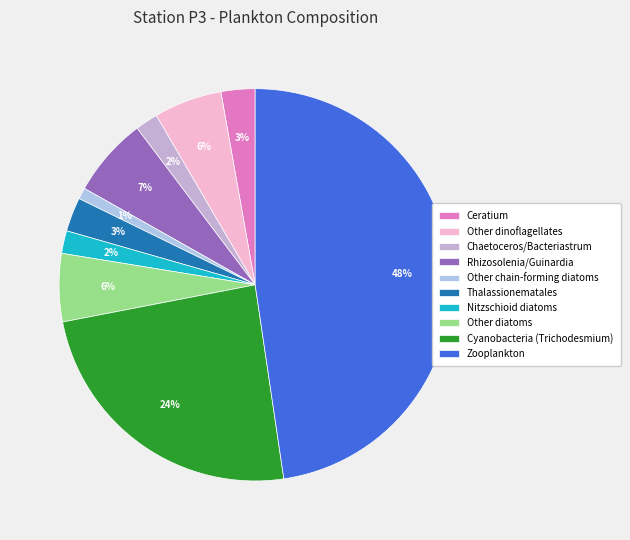

What is the largest slice in the pie chart?

Zooplankton